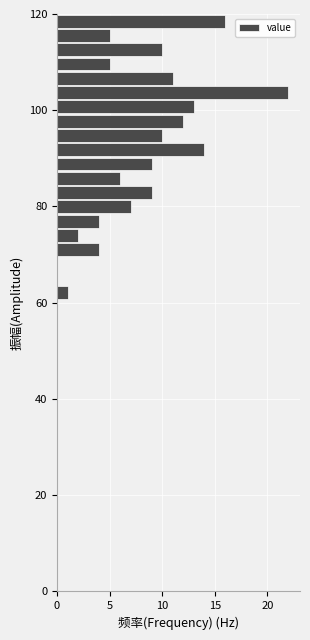

Around what value on the y-axis is the longest bar? Give the approximate position of its centre, as read against the axis.

104